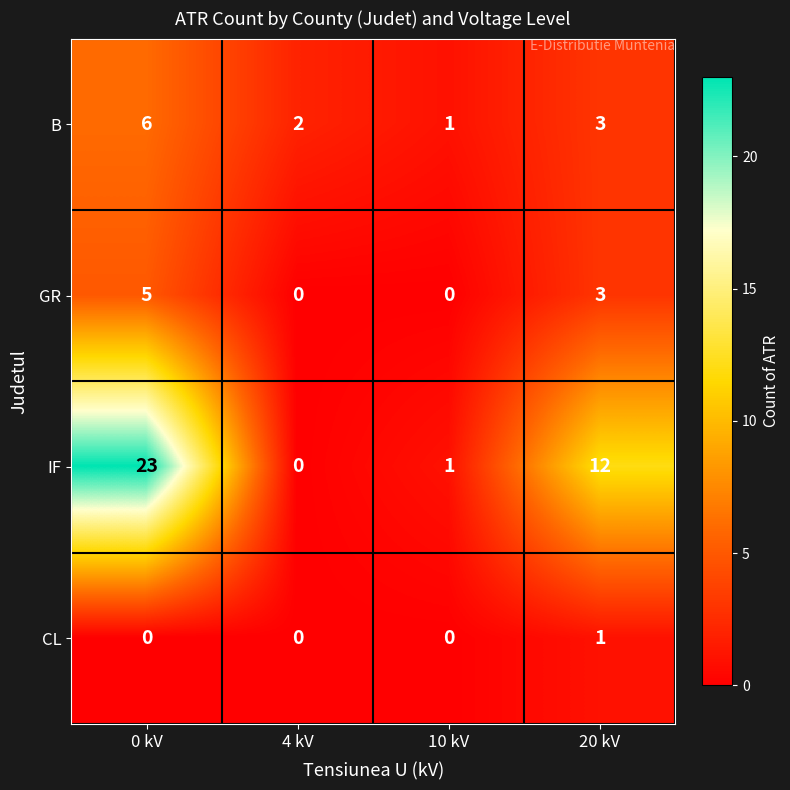

What is the difference between the second highest and second lowest values in the IF series?

11